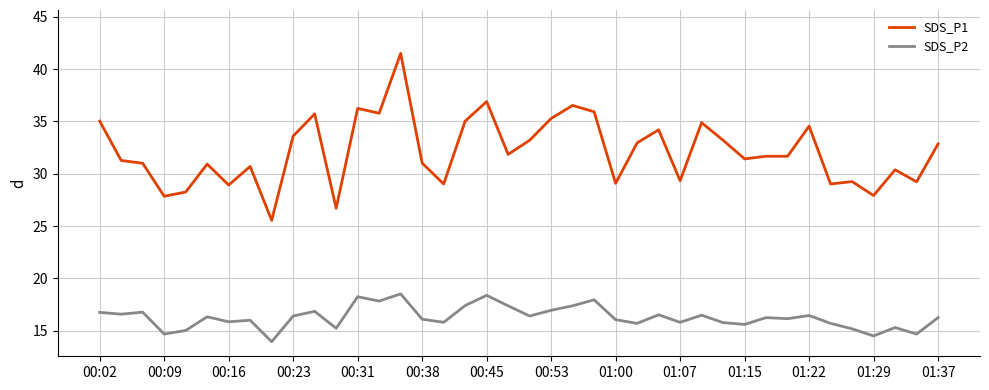

Rank the series by their average value, from lowest to highest.

SDS_P2, SDS_P1